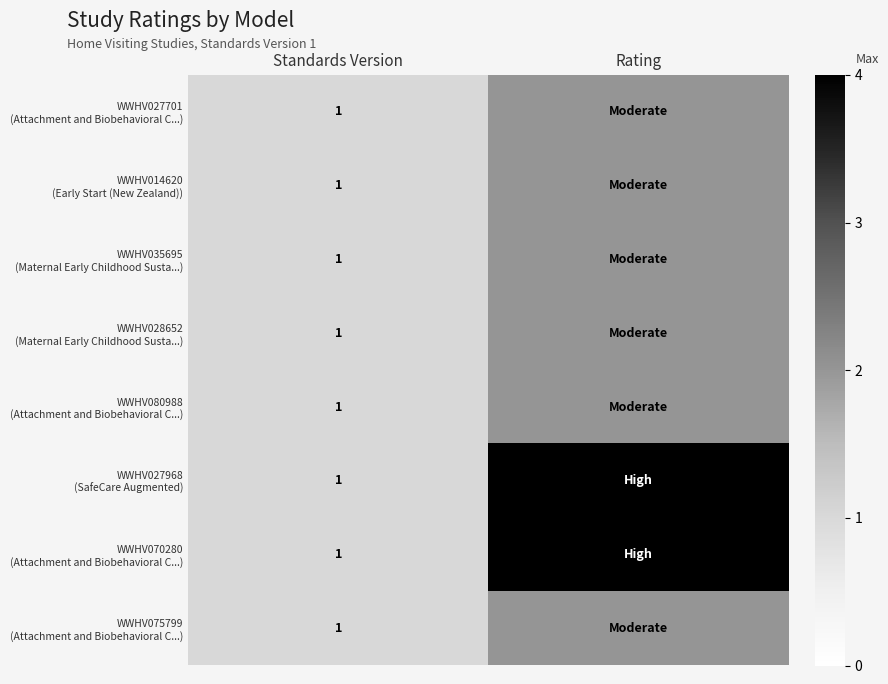

What is the total value across all series at Standards Version?

8